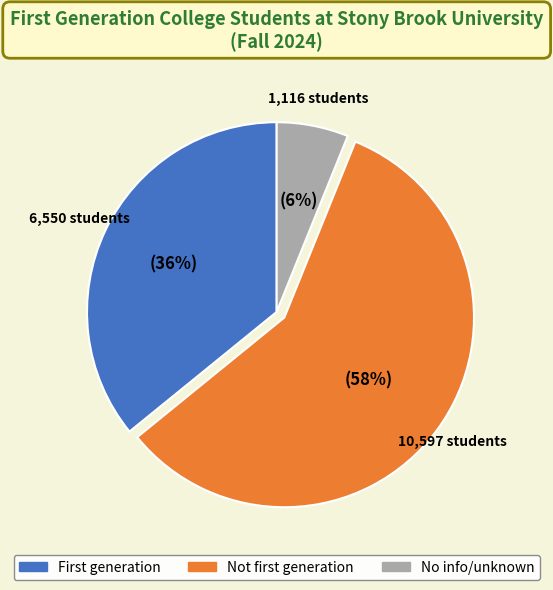

Count the number of slices in the pie.

3